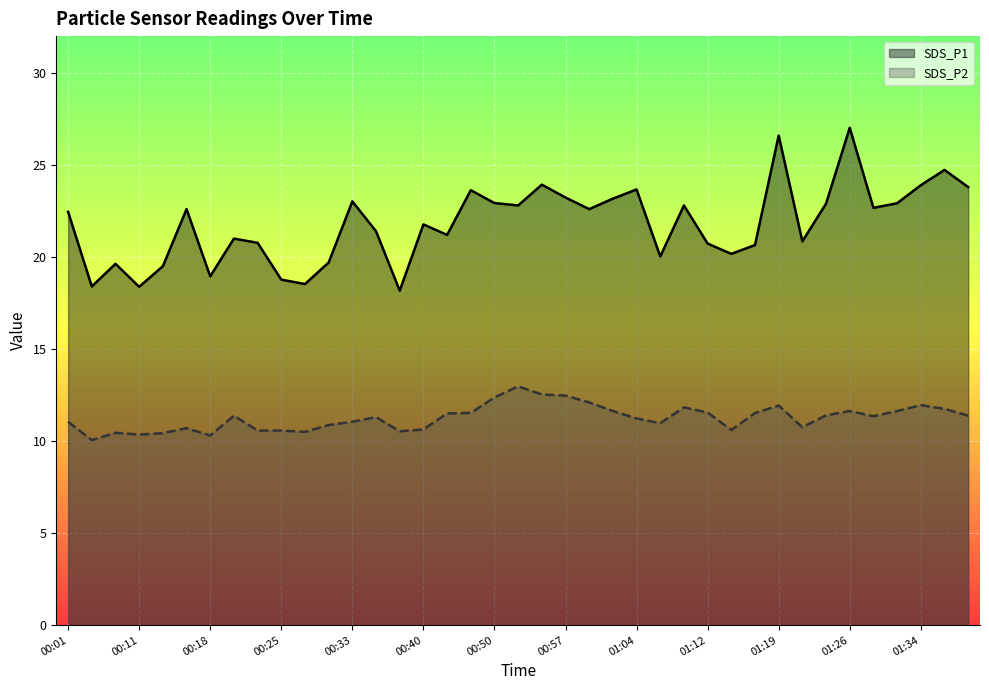

How many interior local valleys does the SDS_P2 series have?

9